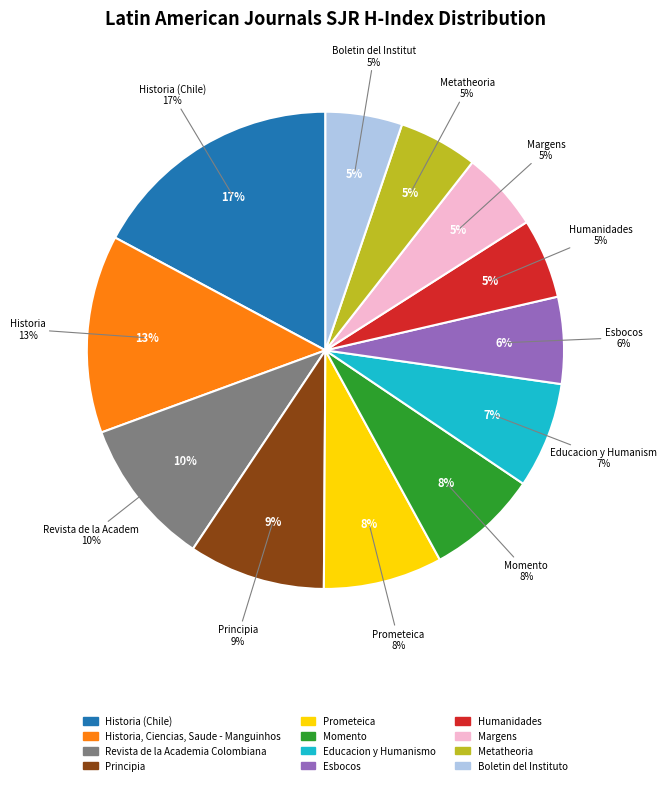

To the nearest percent, what portion does Historia (Chile) represent?

17%